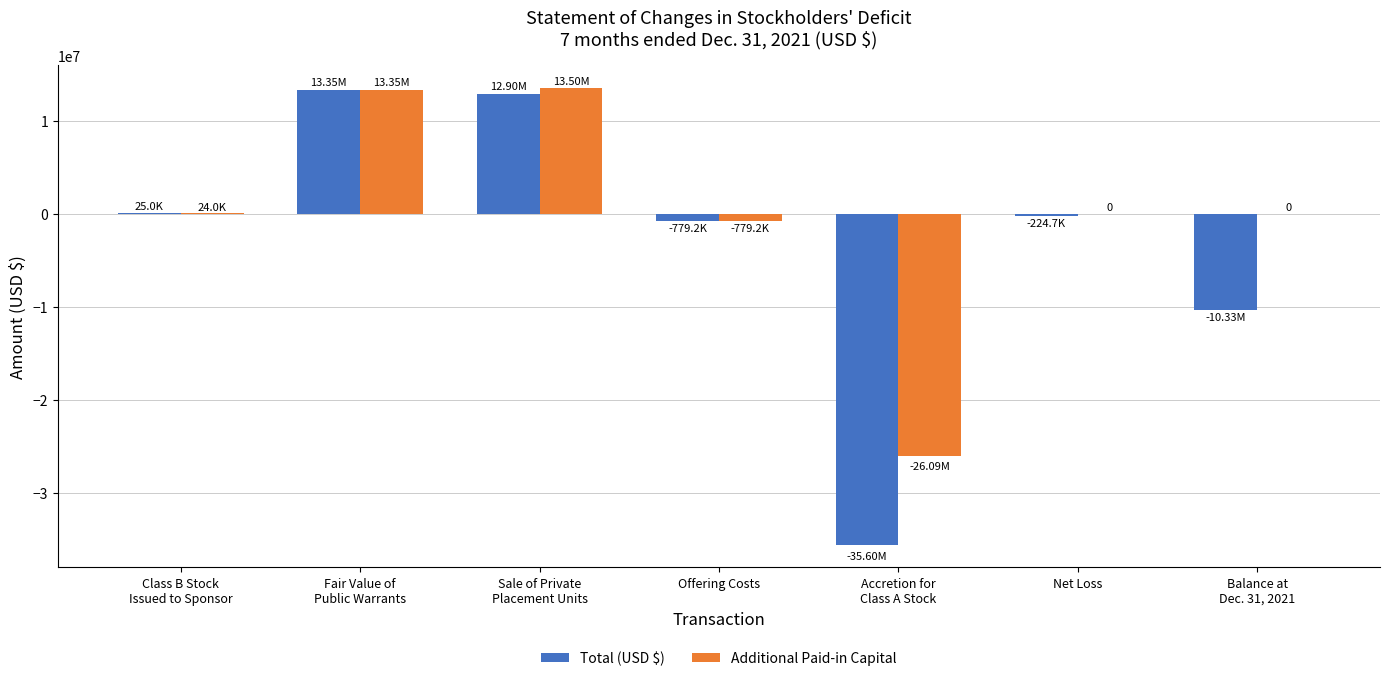

What is the sum of all Total (USD $) values?

-20650070